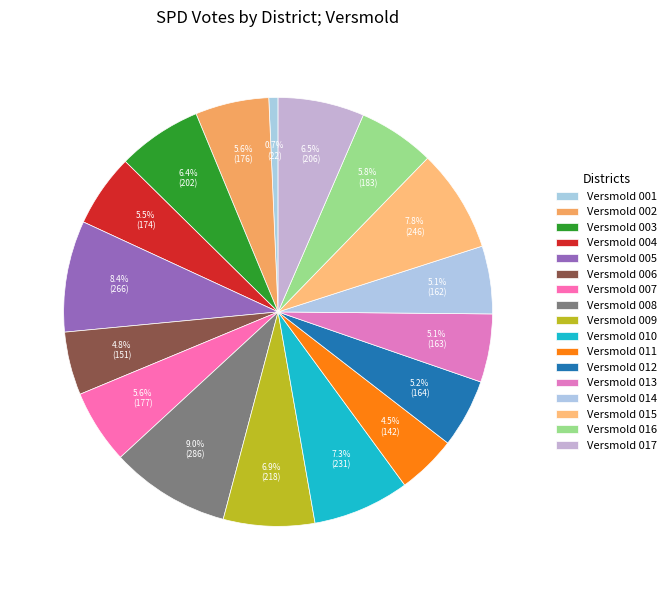

To the nearest percent, what percentage of the pie is Versmold 001?

1%